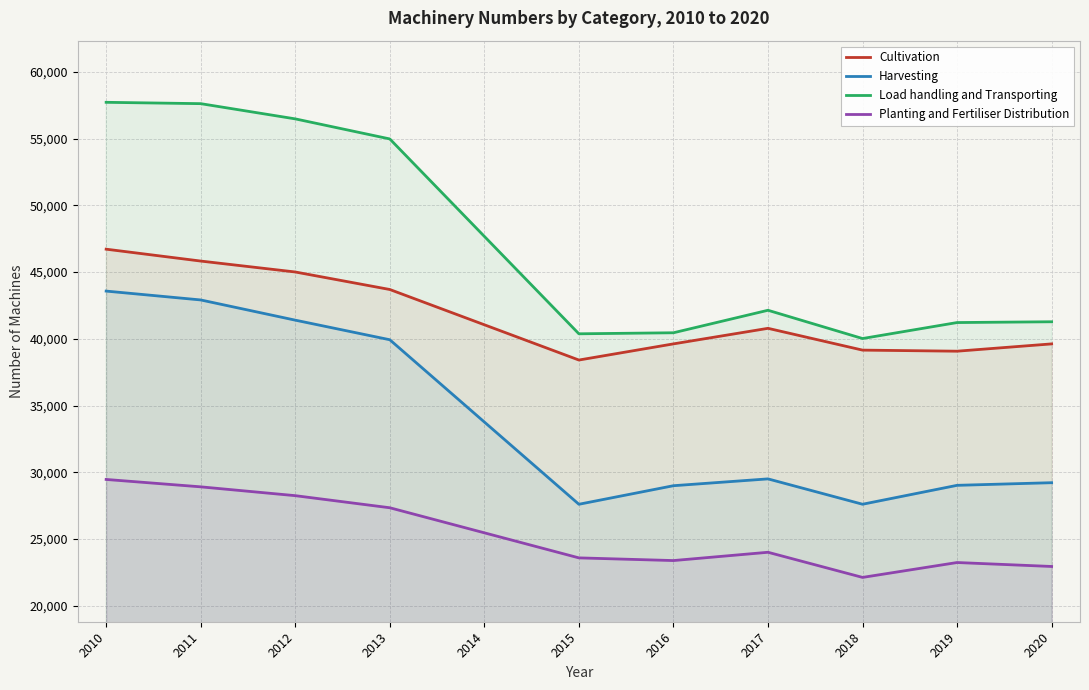

Which category has the lowest value across all series?

2018